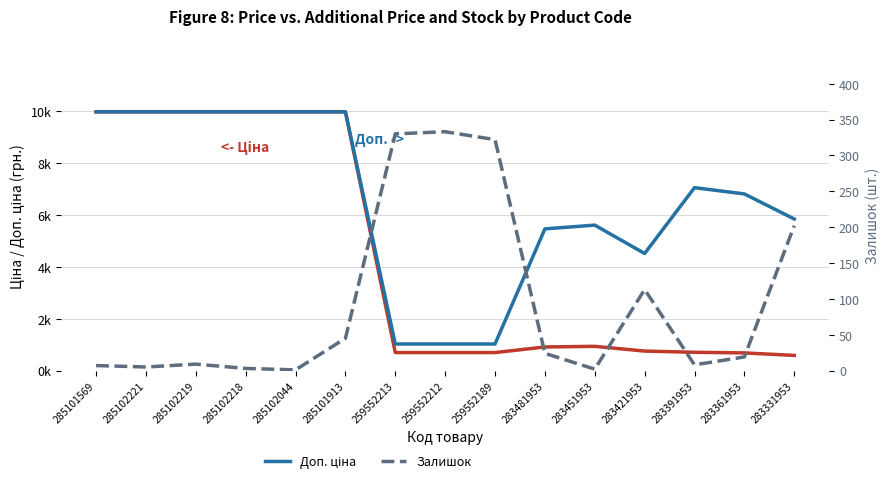

Reading left to right, transcribe all the data shown in this chart.

Ціна: 285101569=9975.0	285102221=9975.0	285102219=9975.0	285102218=9975.0	285102044=9975.0	285101913=9975.0	259552213=693.7	259552212=693.7	259552189=693.7	283481953=910.4	283451953=934.5	283421953=752.2	283391953=705.1	283361953=681.0	283331953=584.4
Доп. ціна: 285101569=9975.0	285102221=9975.0	285102219=9975.0	285102218=9975.0	285102044=9975.0	285101913=9975.0	259552213=1024.6	259552212=1024.6	259552189=1024.6	283481953=5462.3	283451953=5607.2	283421953=4513.3	283391953=7051.3	283361953=6809.8	283331953=5843.9
Залишок: 285101569=7.0	285102221=5.0	285102219=9.0	285102218=3.0	285102044=1.0	285101913=45.0	259552213=330.0	259552212=333.0	259552189=322.0	283481953=24.0	283451953=2.0	283421953=113.0	283391953=8.0	283361953=19.0	283331953=202.0